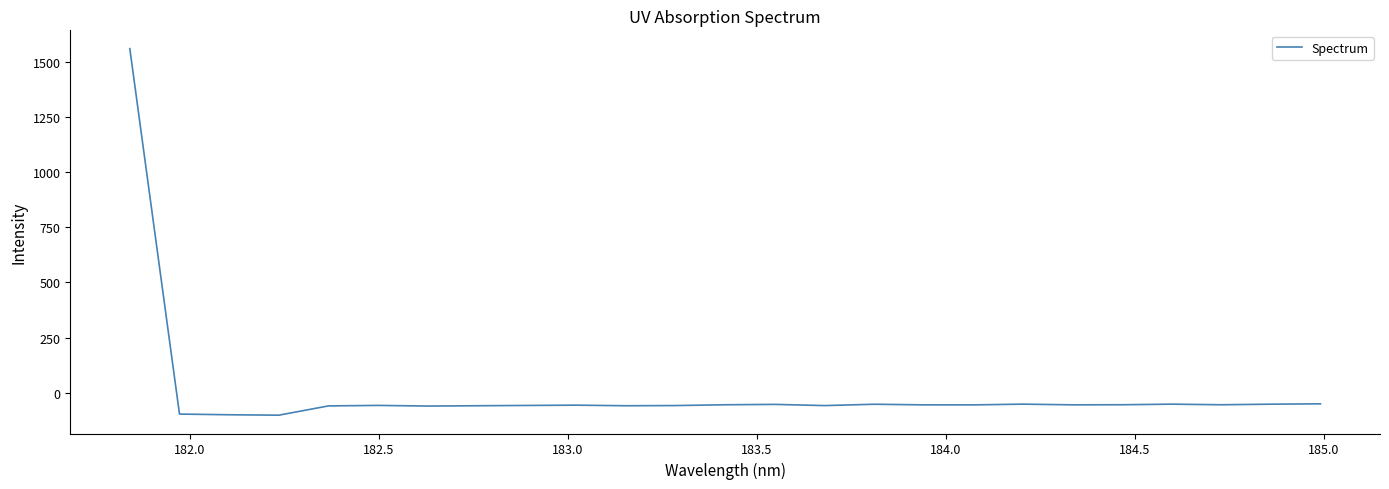

How many values are above zero?

1